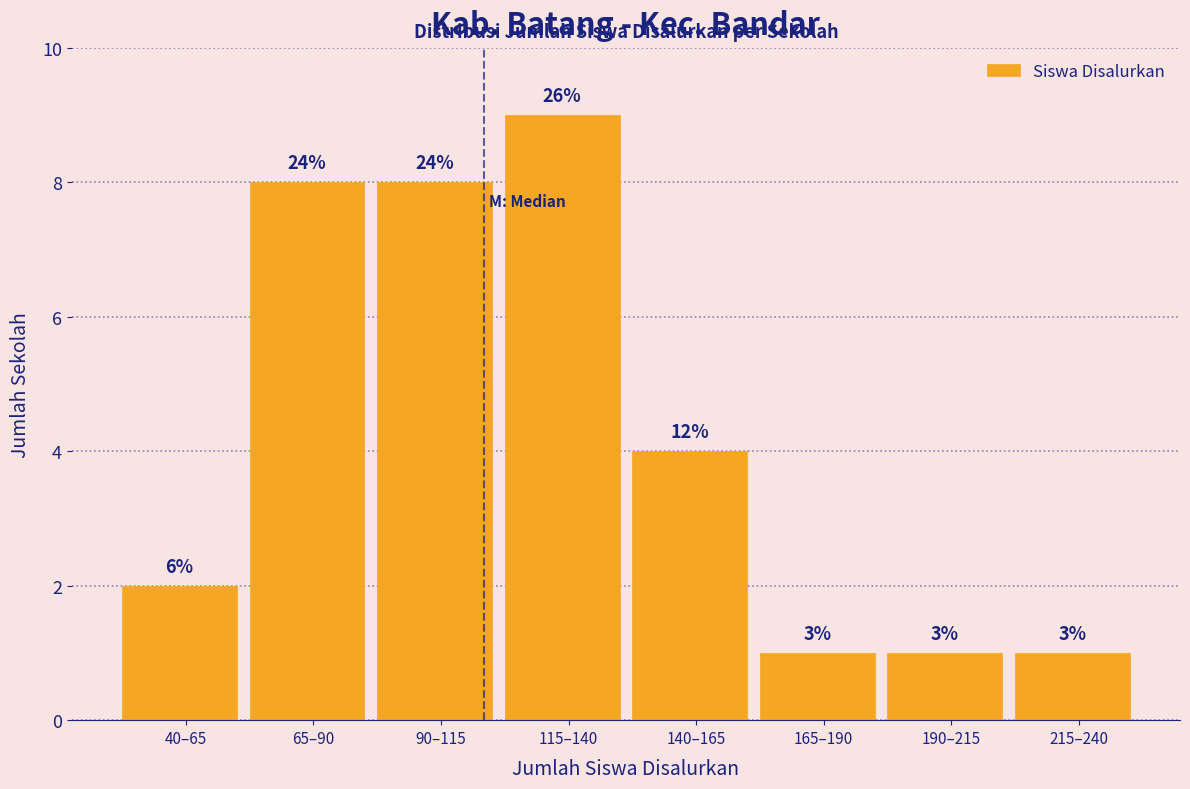

Are the bars horizontal?

No